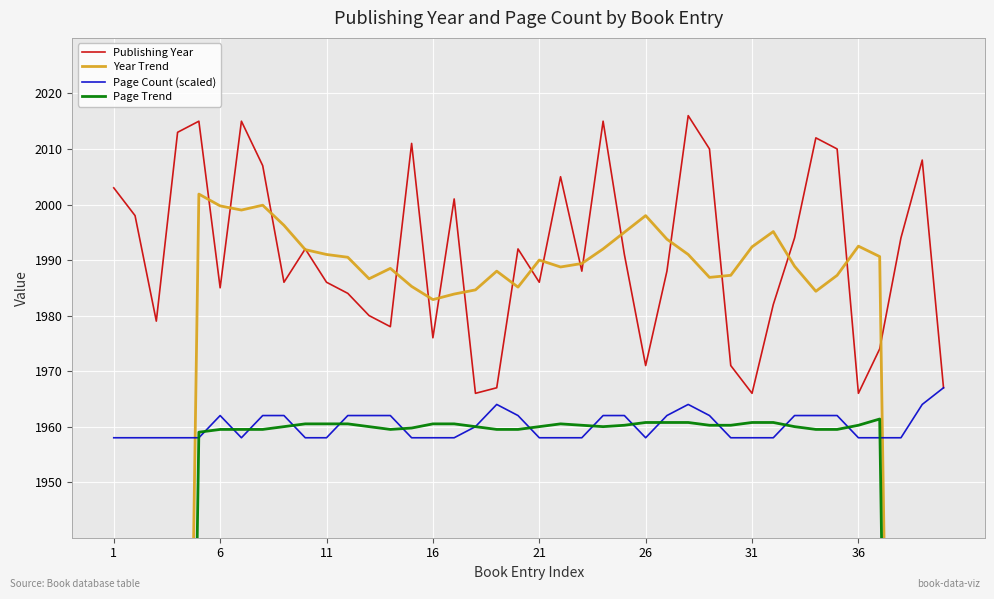

List the series in order of their peak value, highest first.

Publishing Year, Year Trend, Page Count (scaled), Page Trend